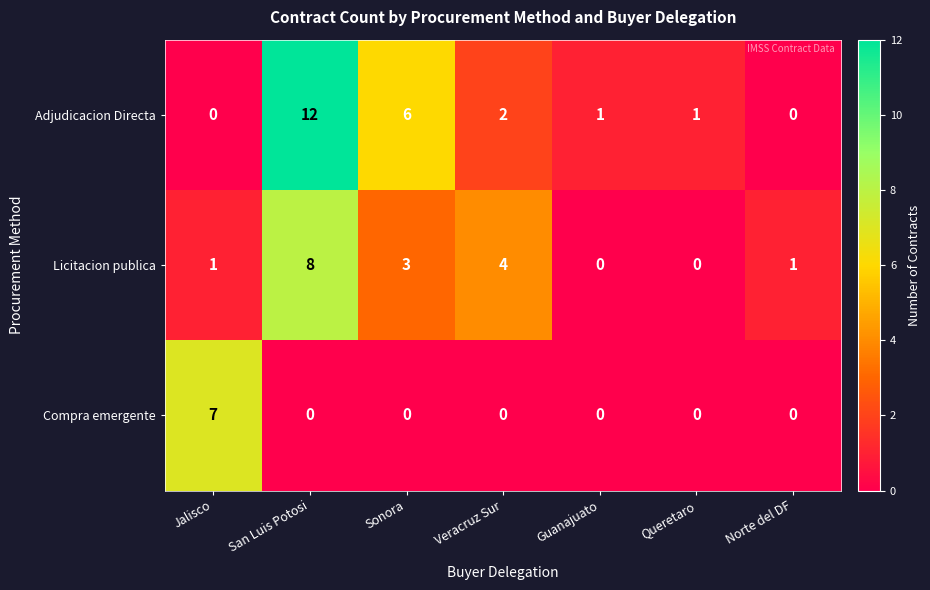

What is the sum of all Compra emergente values?

7